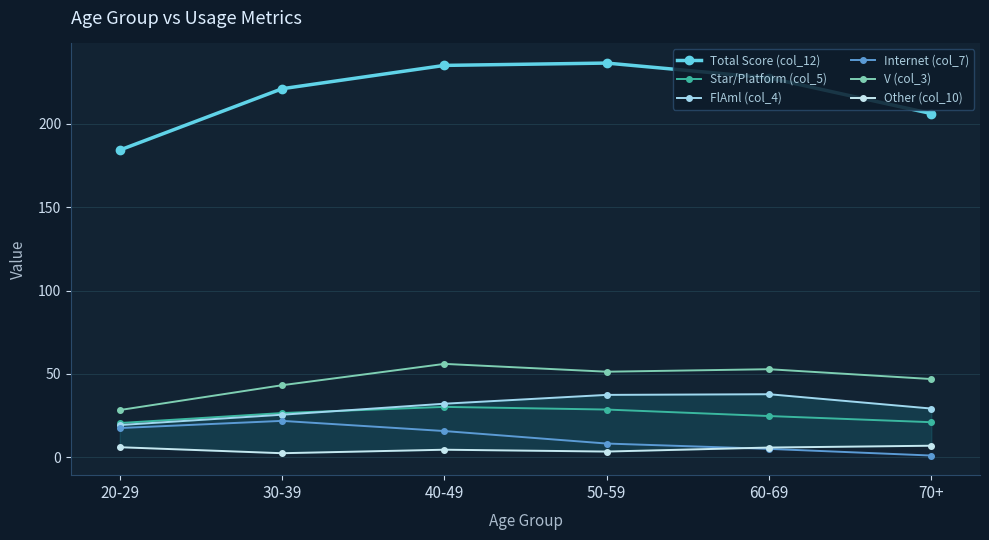

How many data points does each series have?

6